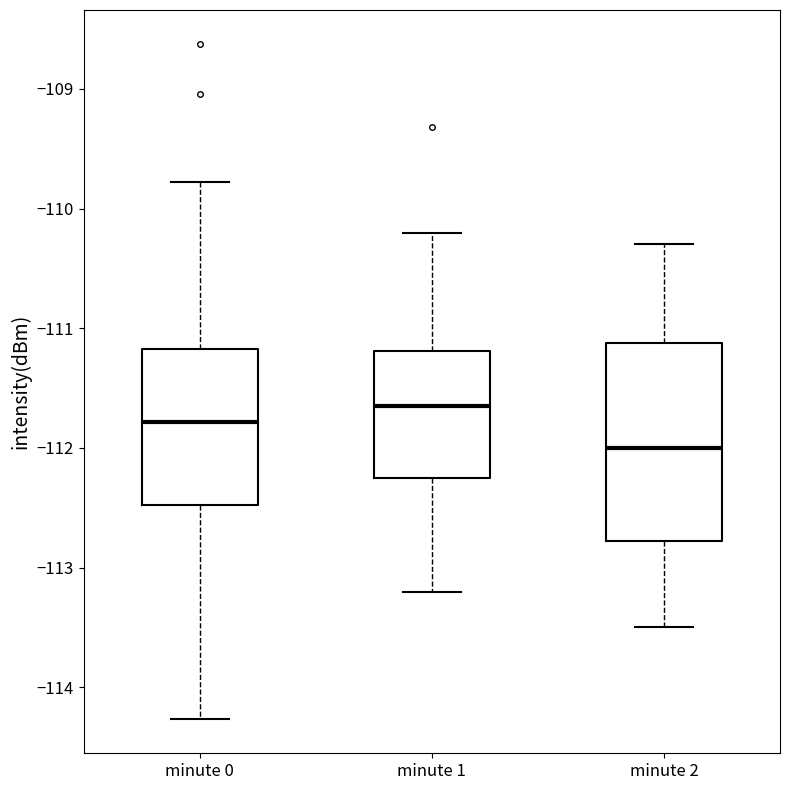

Which box has the lowest median line?

minute 2